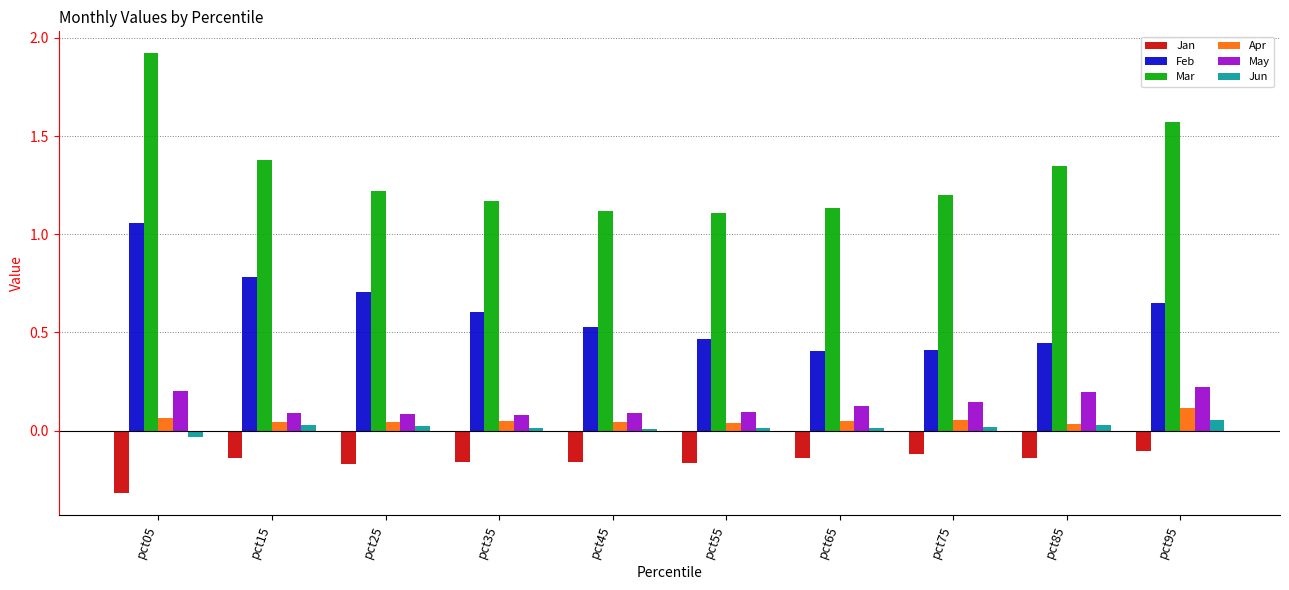

Which series has the largest range (max minus min)?

Mar